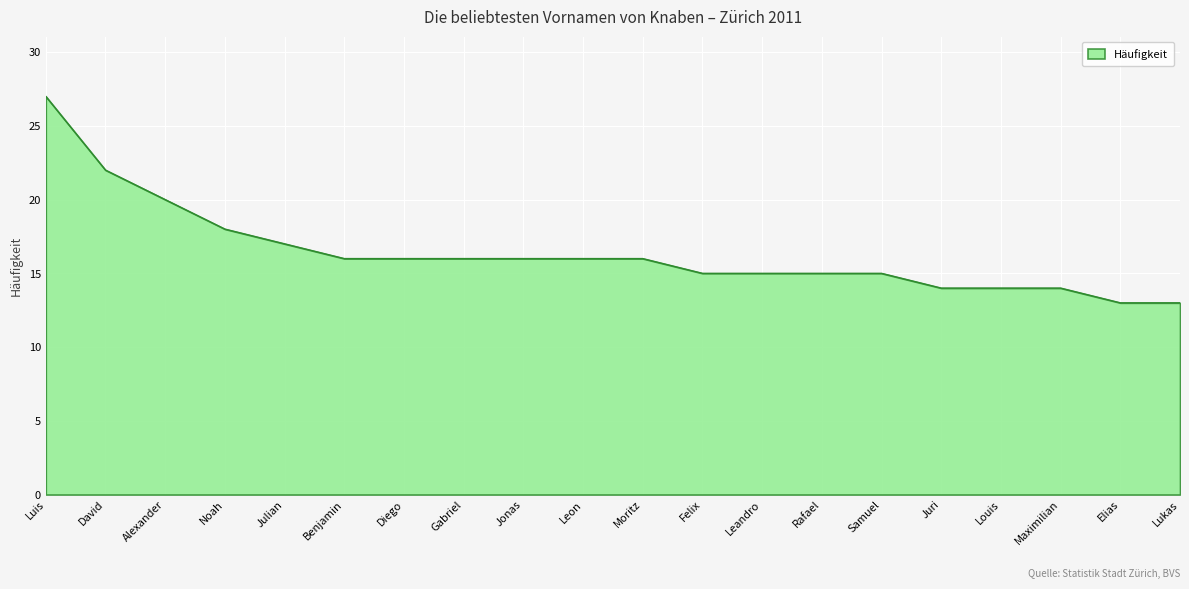

What is the smallest value displayed?

13